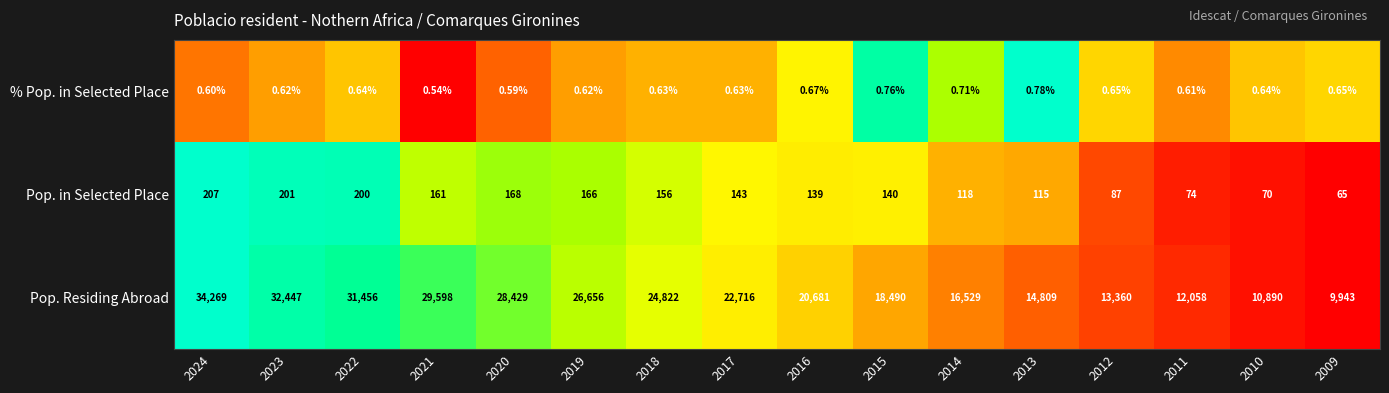

Which series has the widest spread of values?

Pop. Residing Abroad